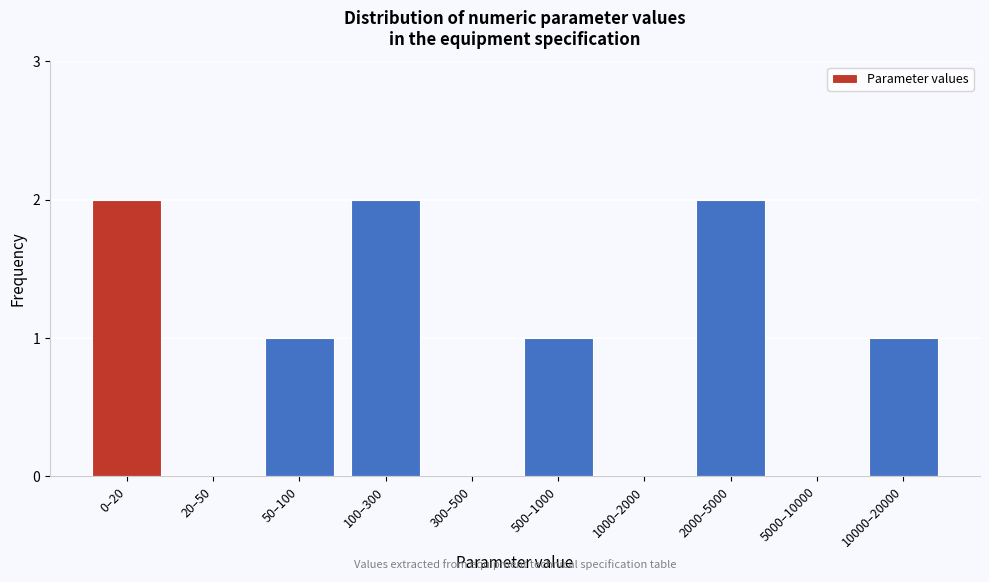

Reading right to left, extract all data points from this chart.

10000–20000=1	5000–10000=0	2000–5000=2	1000–2000=0	500–1000=1	300–500=0	100–300=2	50–100=1	20–50=0	0–20=2